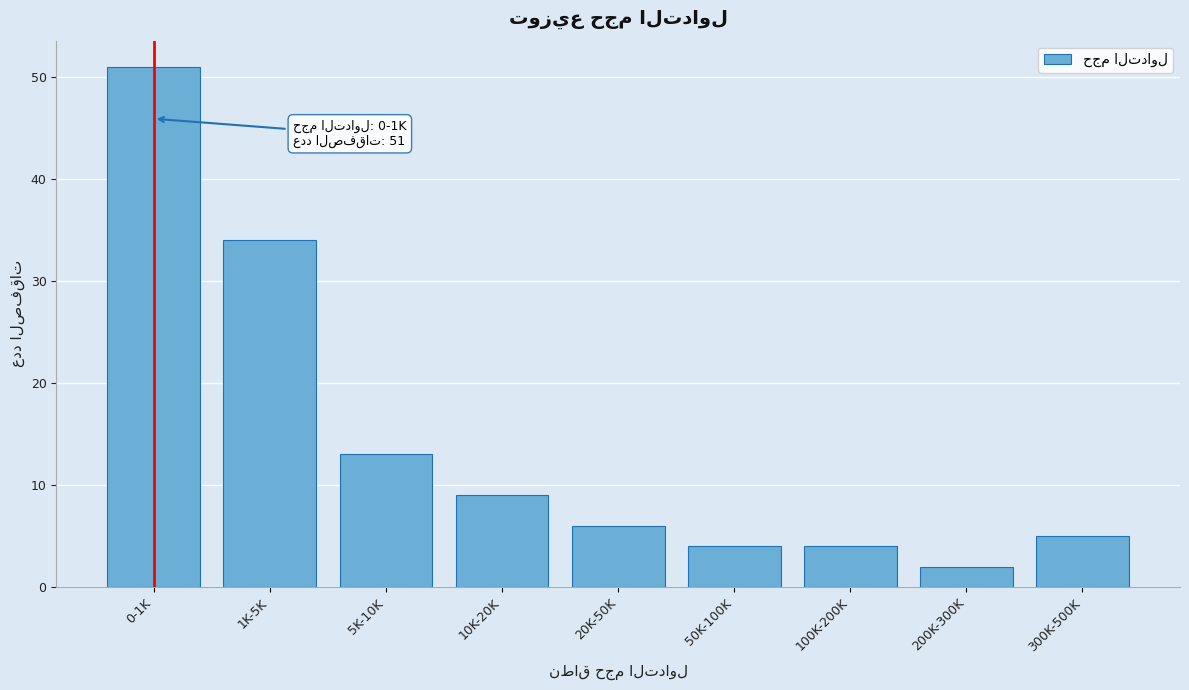

Reading left to right, what are all the values shown in this chart?

0-1K=51	1K-5K=34	5K-10K=13	10K-20K=9	20K-50K=6	50K-100K=4	100K-200K=4	200K-300K=2	300K-500K=5